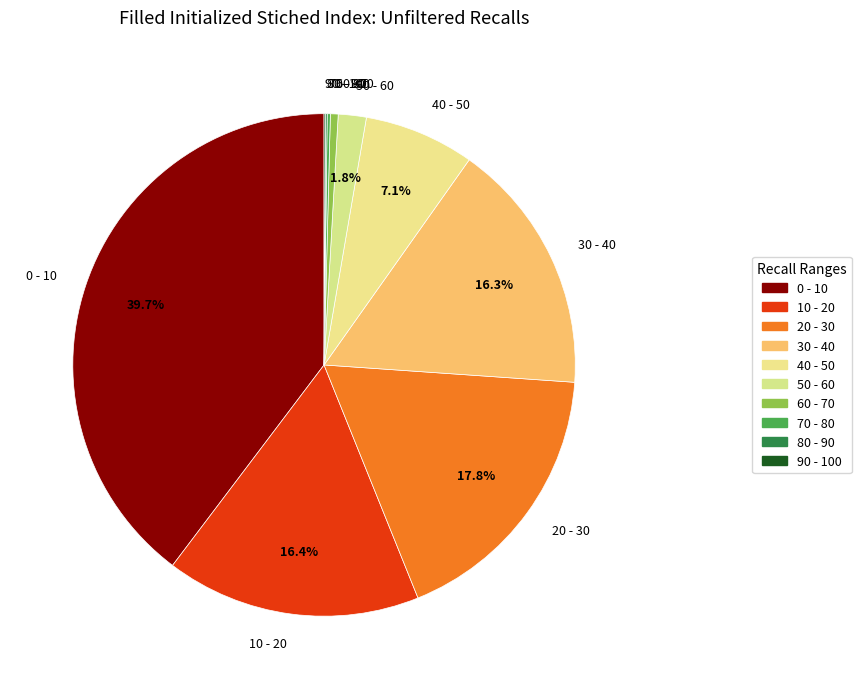

Which category has the biggest portion of the pie?

0 - 10